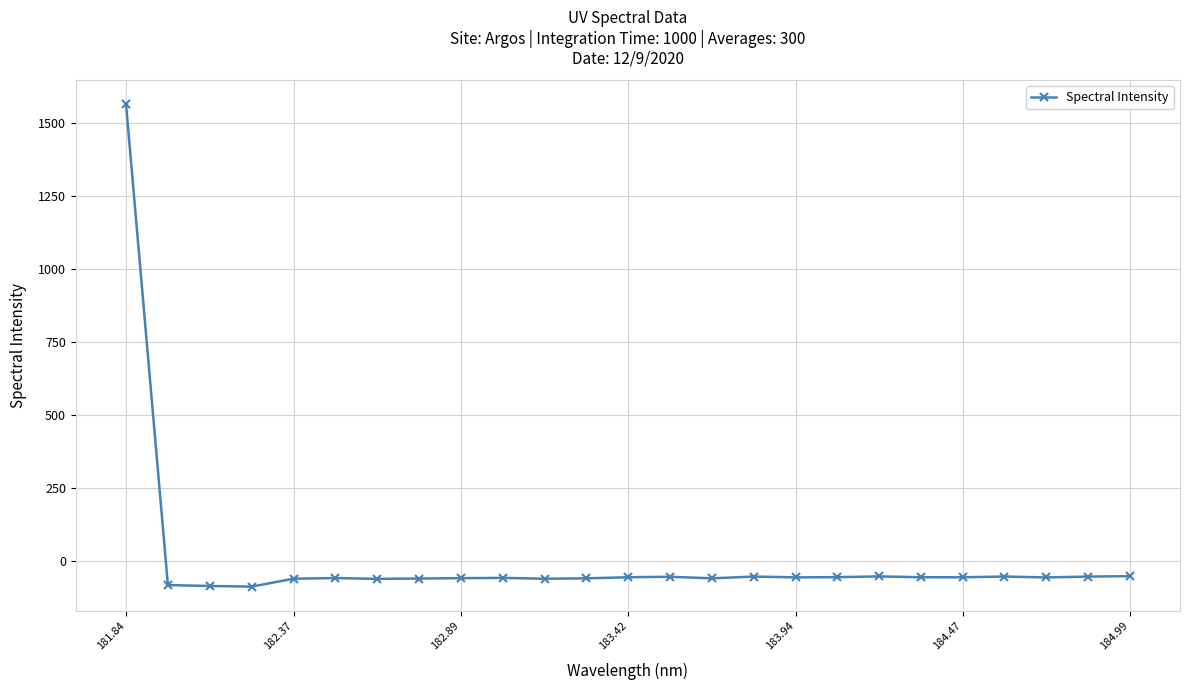

What is the maximum value shown in the chart?

1565.4